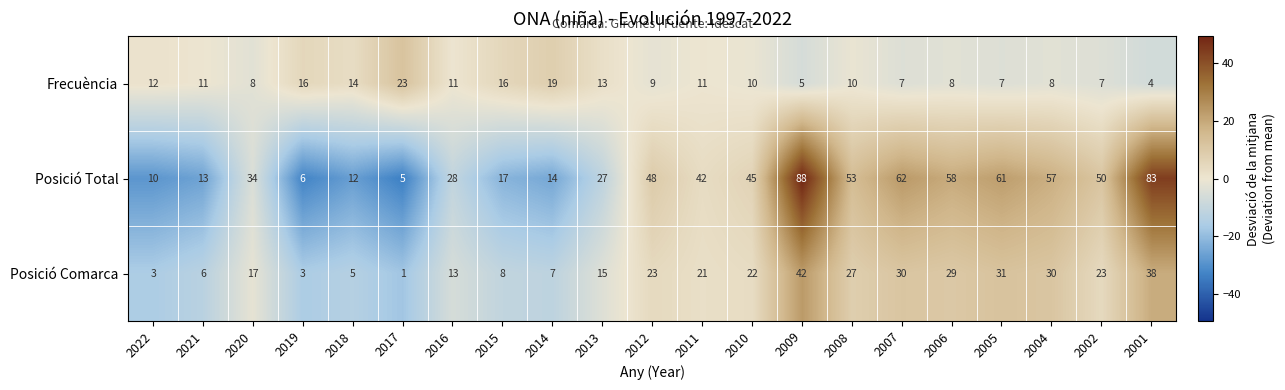

What is the total value across all series at 2013?

55